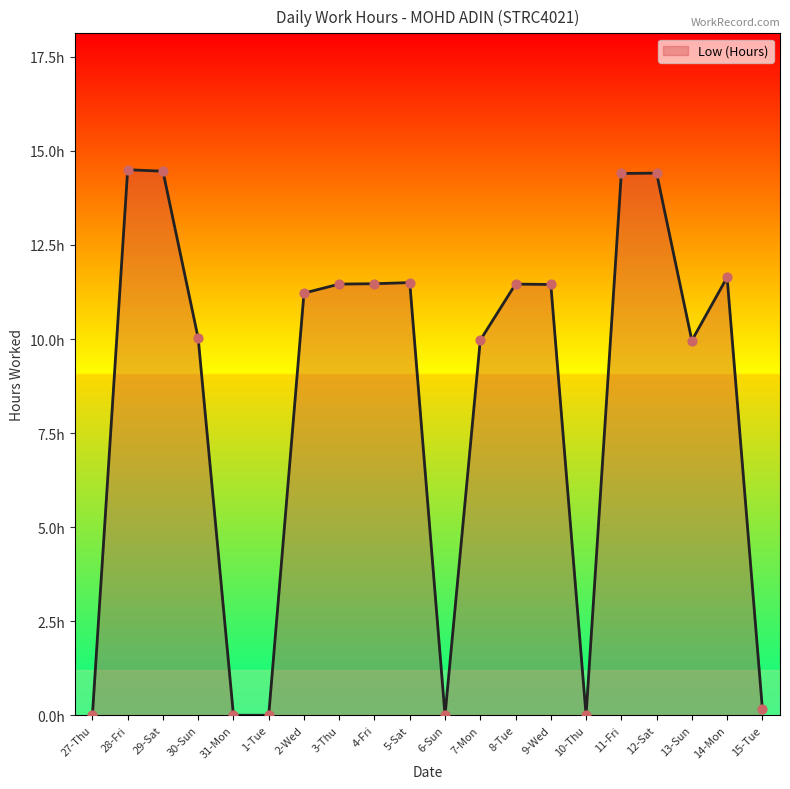

What is the change in value from 29-Sat to 10-Thu?

-14.5